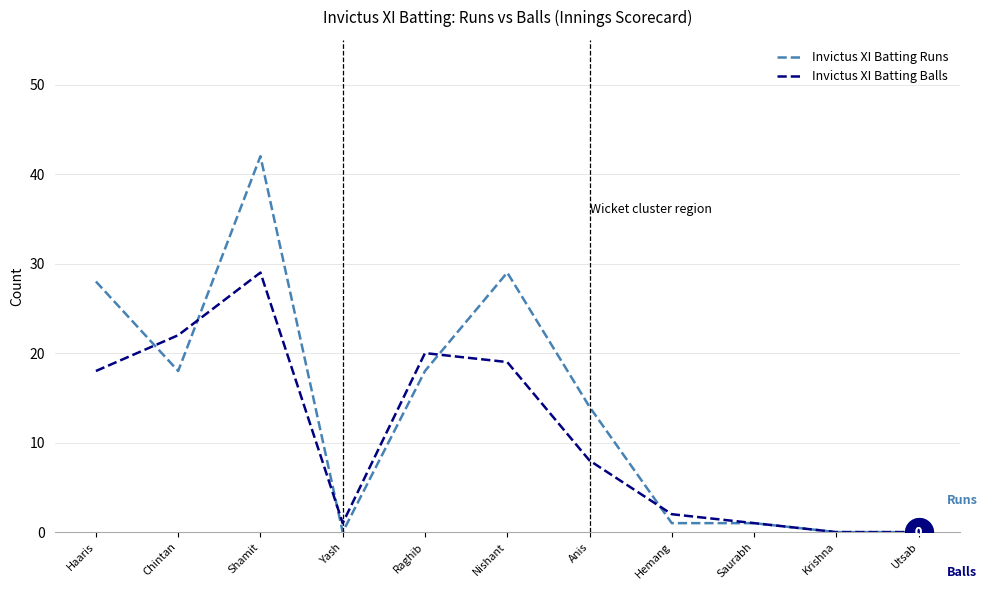

Rank the series by their maximum value, from lowest to highest.

Invictus XI Batting Balls, Invictus XI Batting Runs